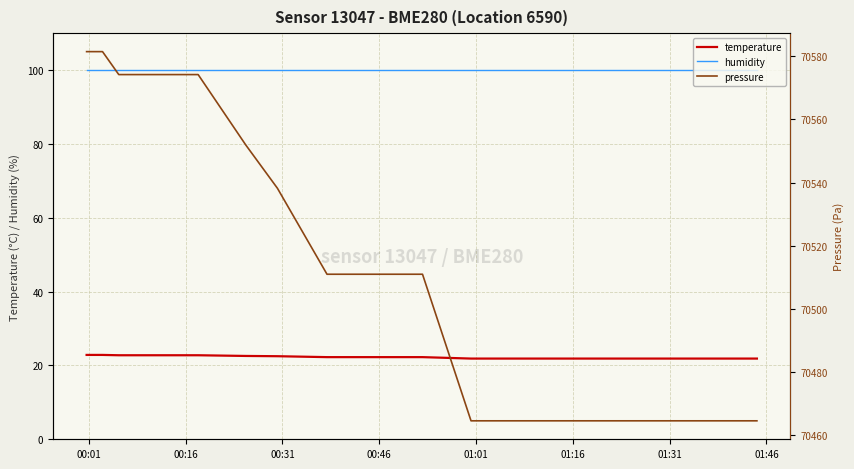

How many data points in pressure are above 70510?

9